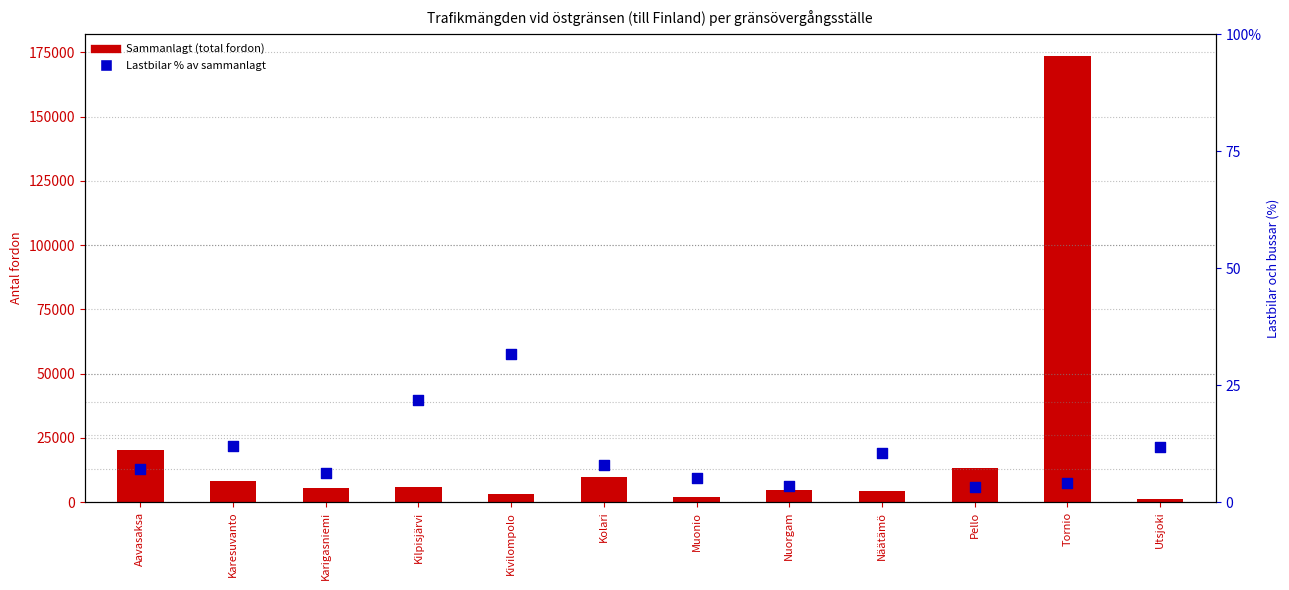

What is the total value across all series at Kivilompolo?

3253.5